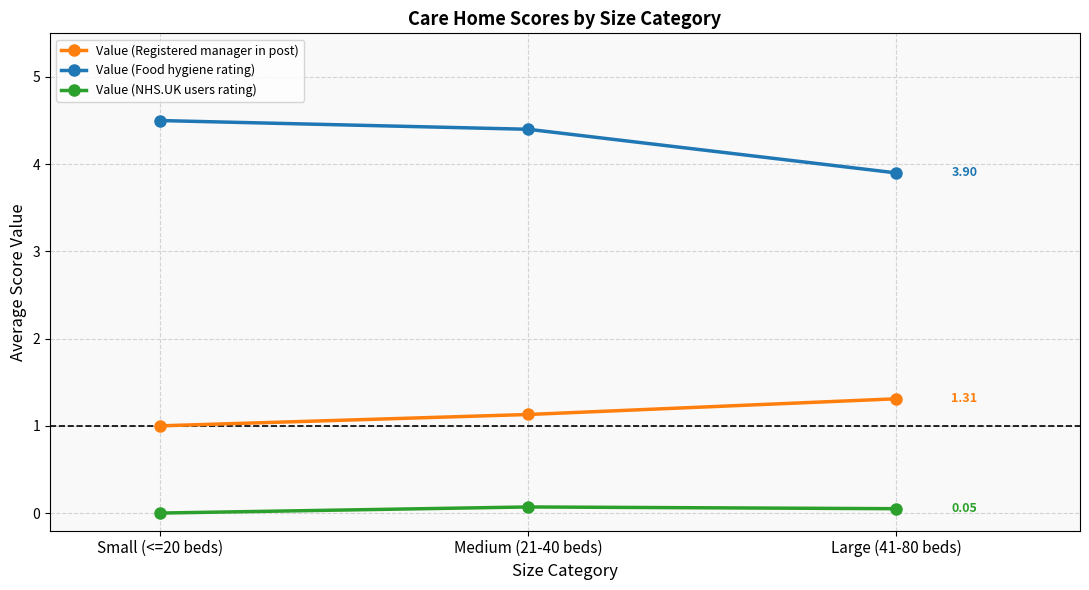

At how many categories does at least one series exceed 3?

3